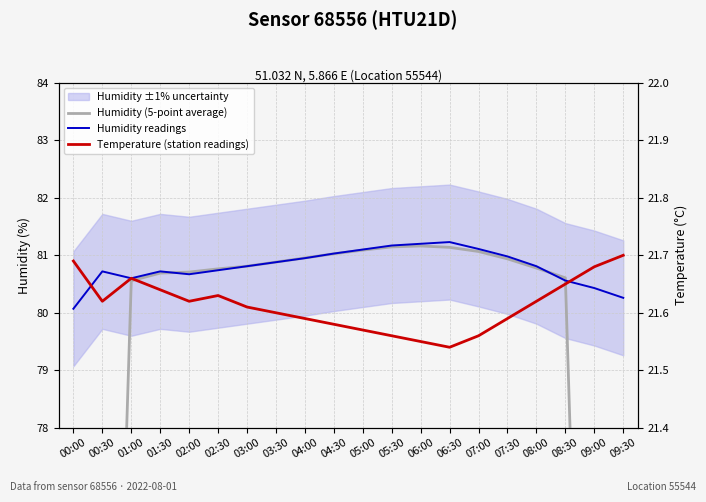

Where is Humidity readings nearest to the value 80?

00:00